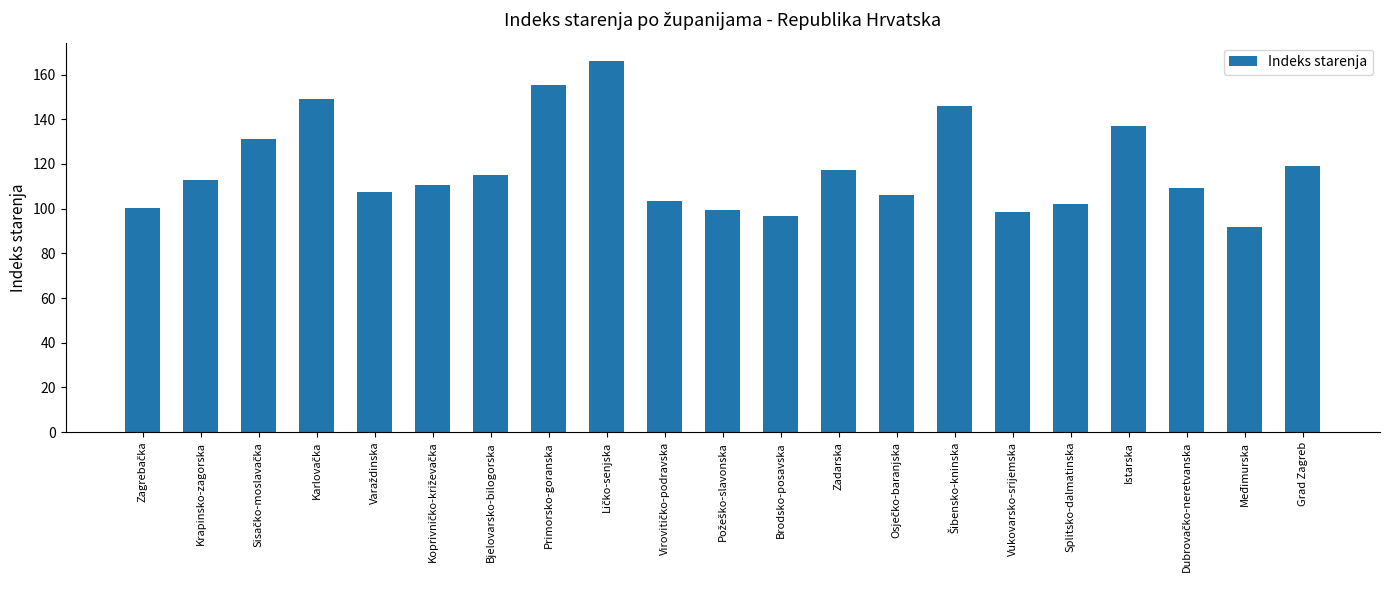

What is the average value?

117.8